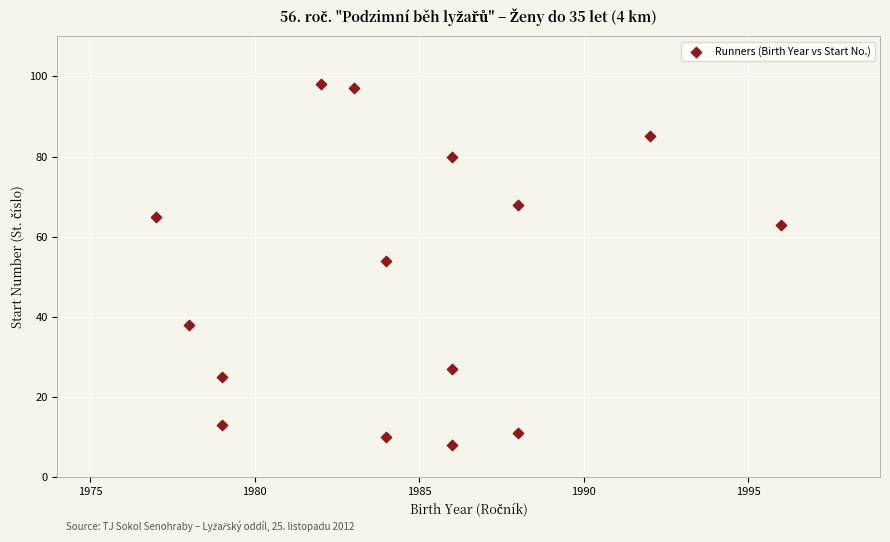

What is the range of X values (max minus min)?

19